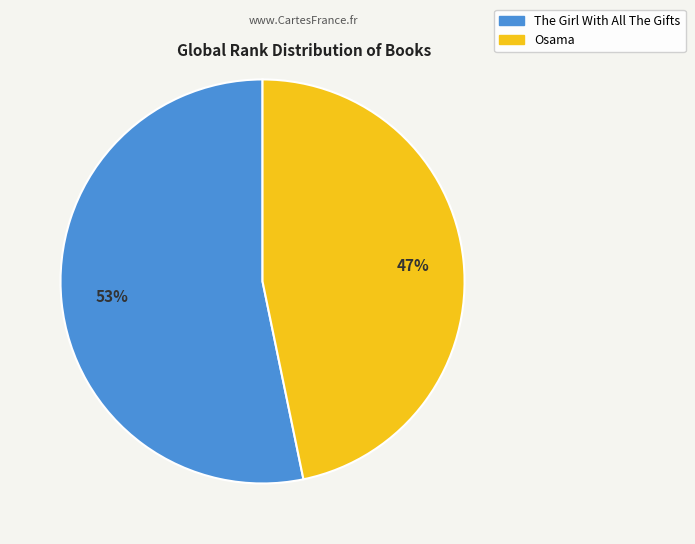

To the nearest percent, what percentage of the pie is The Girl With All The Gifts?

53%